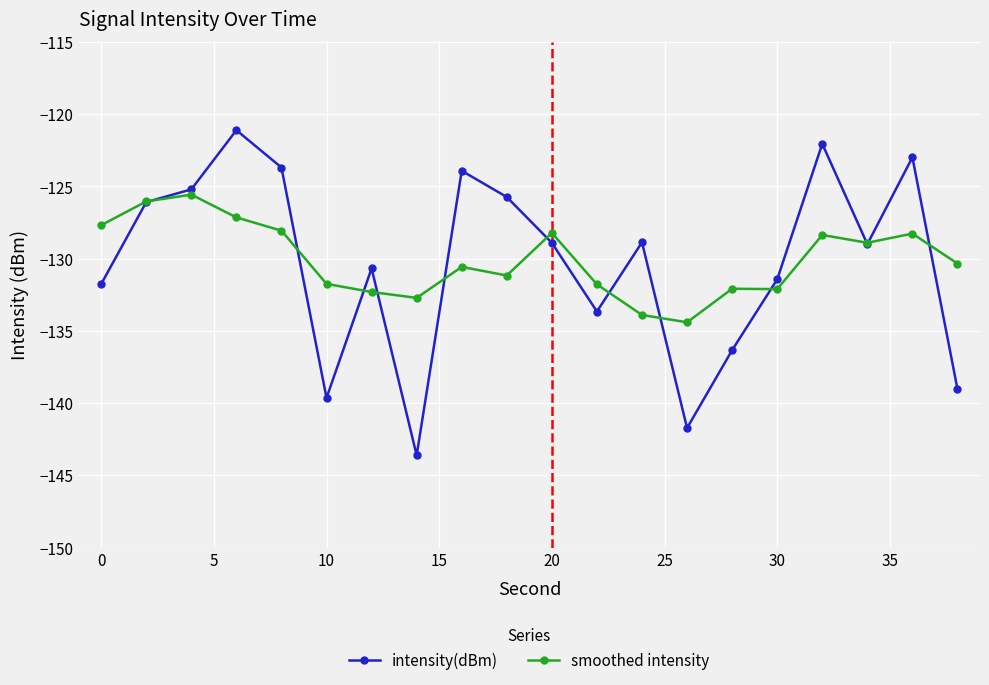

What is the minimum value shown in the chart?

-143.6